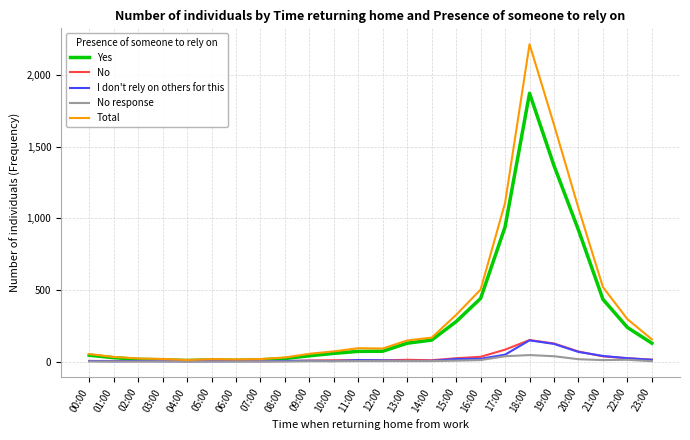

In No, how many points are lower than both neighbors (excluding endpoints)?

5